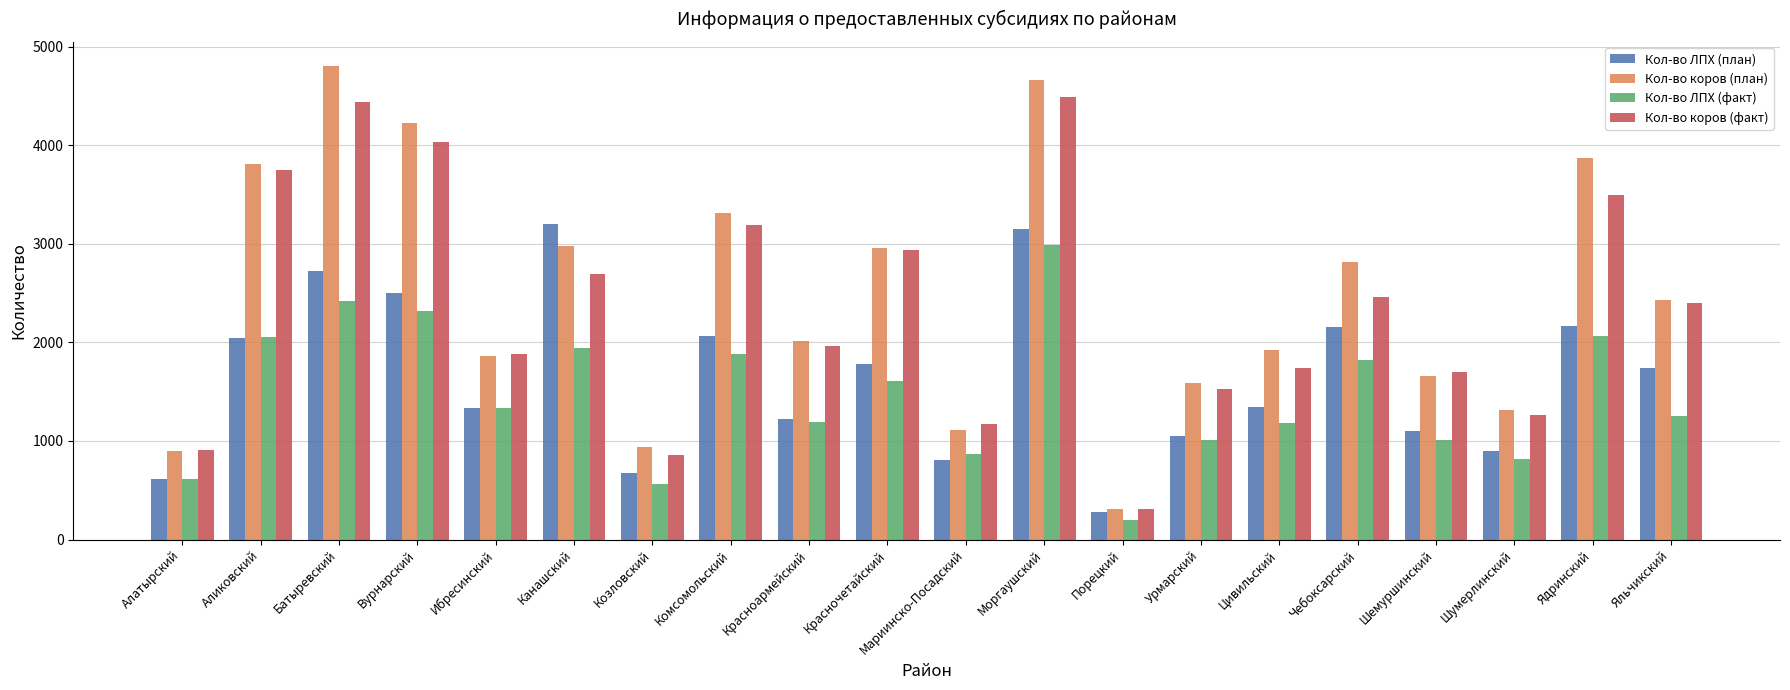

How many bars are there in total?

80